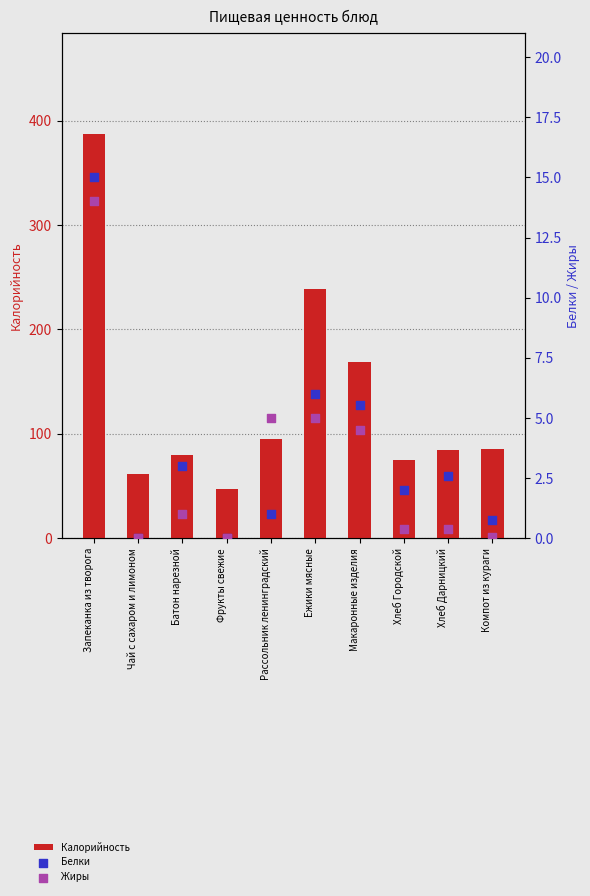

Which series has the largest total across all categories?

Калорийность